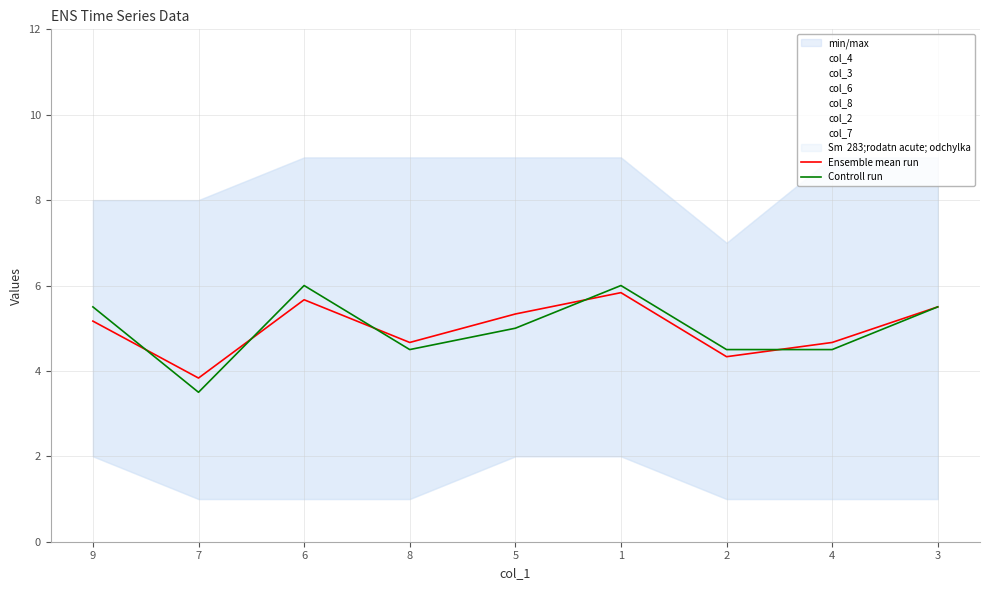

Reading left to right, extract all data points from this chart.

Ensemble mean run: 5.2	3.8	5.7	4.7	5.3	5.8	4.3	4.7	5.5
Controll run: 5.5	3.5	6.0	4.5	5.0	6.0	4.5	4.5	5.5